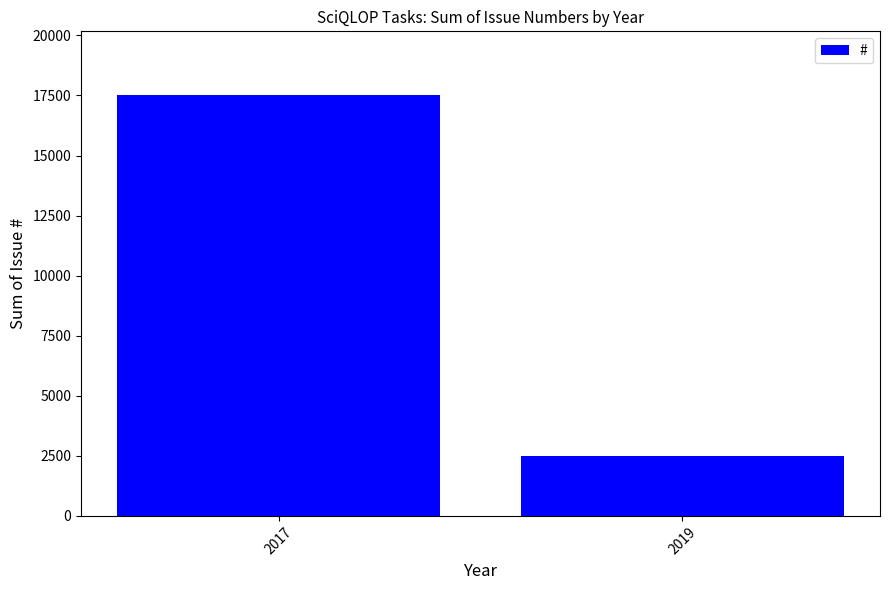

Reading right to left, list all the values displayed in this chart.

2509	17540